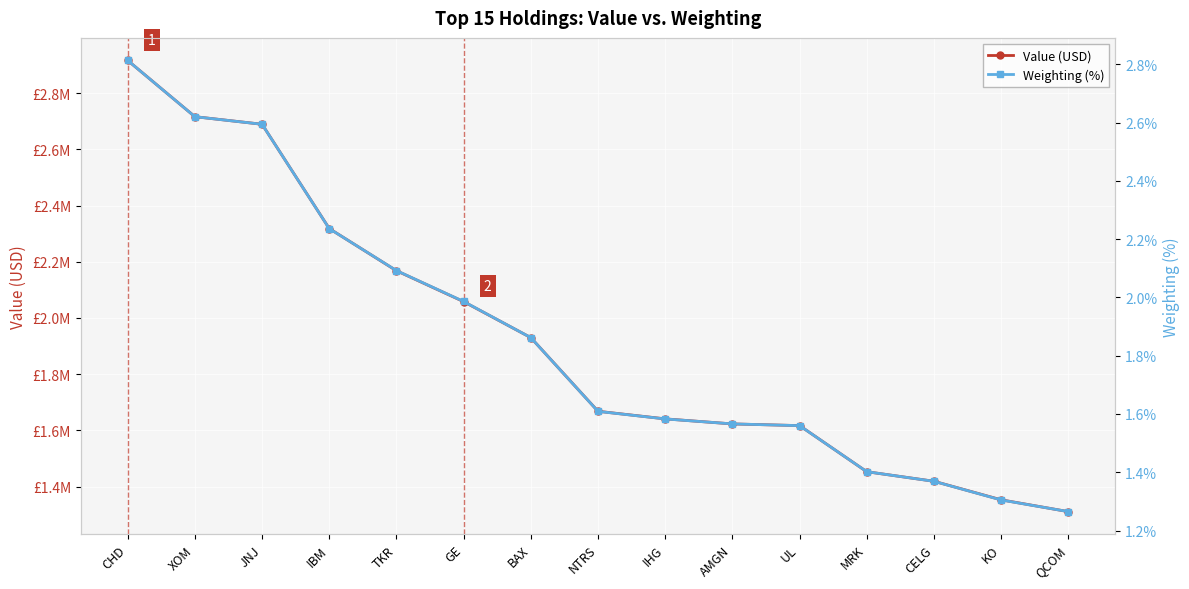

How many lines are shown in the chart?

2